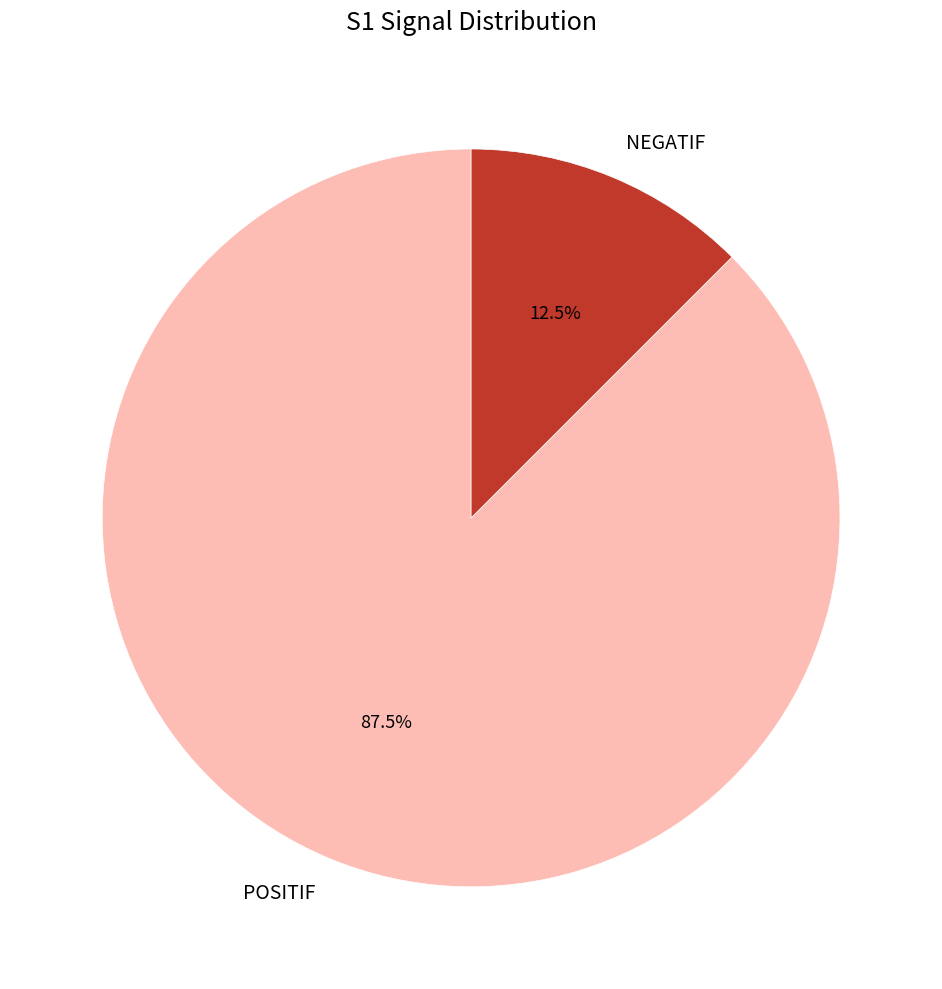

Rank the categories by value from highest to lowest.

POSITIF, NEGATIF